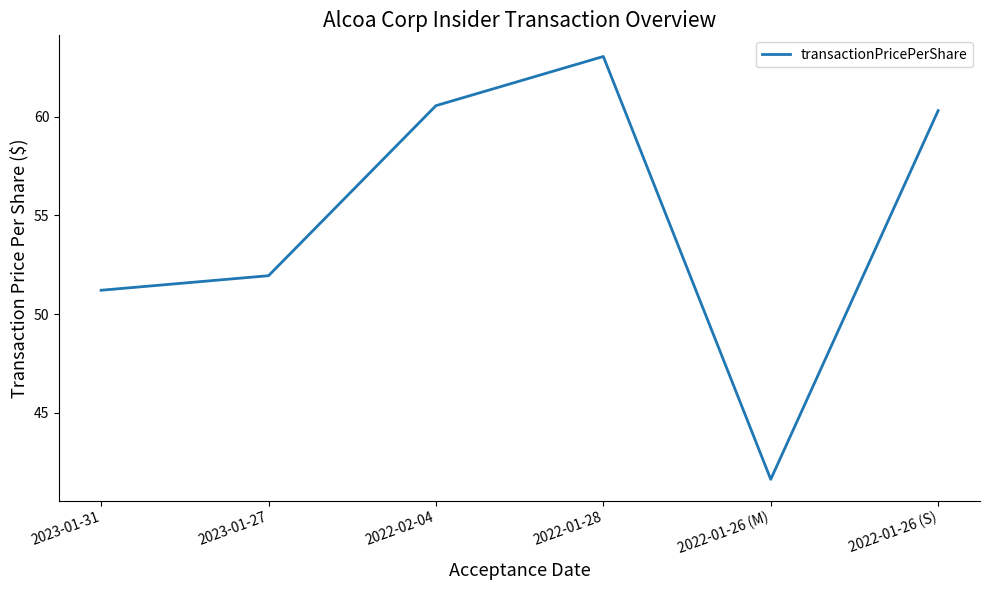

Does the chart have visible grid lines?

No